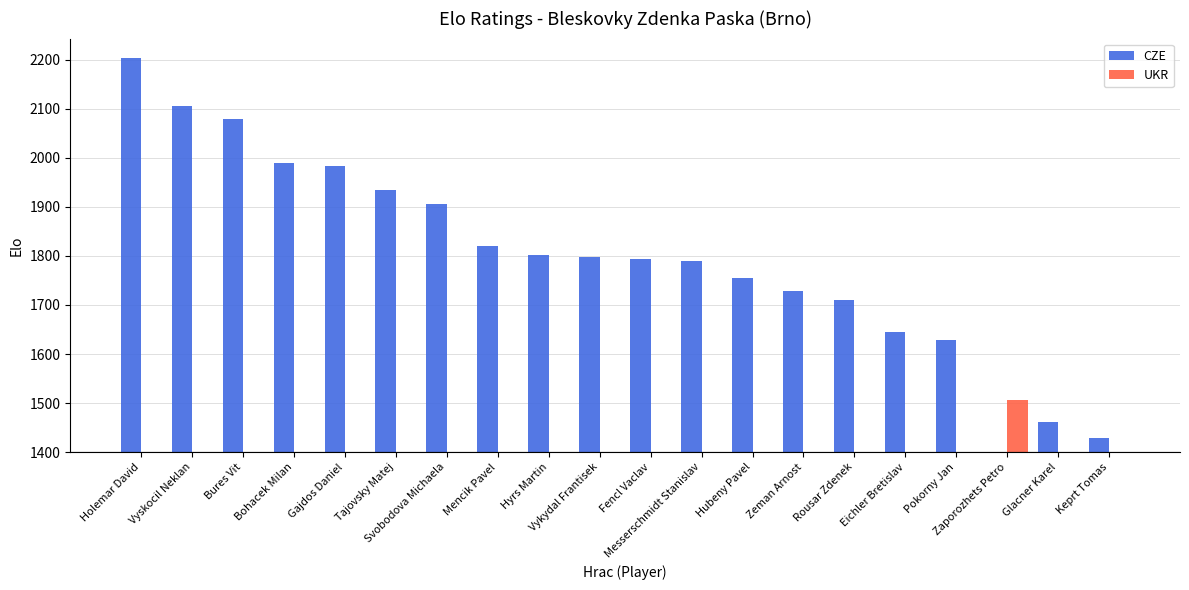

What are all the series names shown in the legend?

CZE, UKR